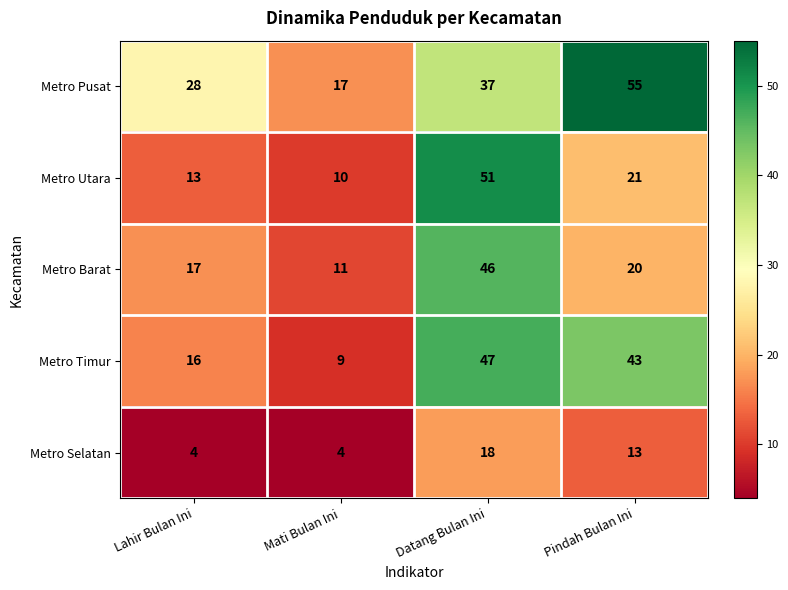

What is the minimum value shown in the chart?

4